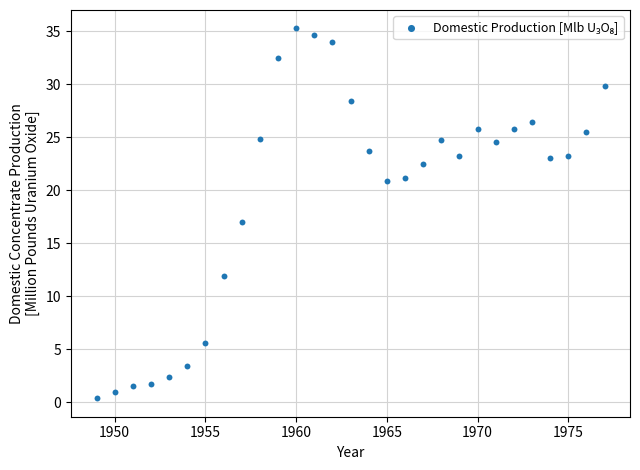

What is the range of Y values (max minus min)?

34.9